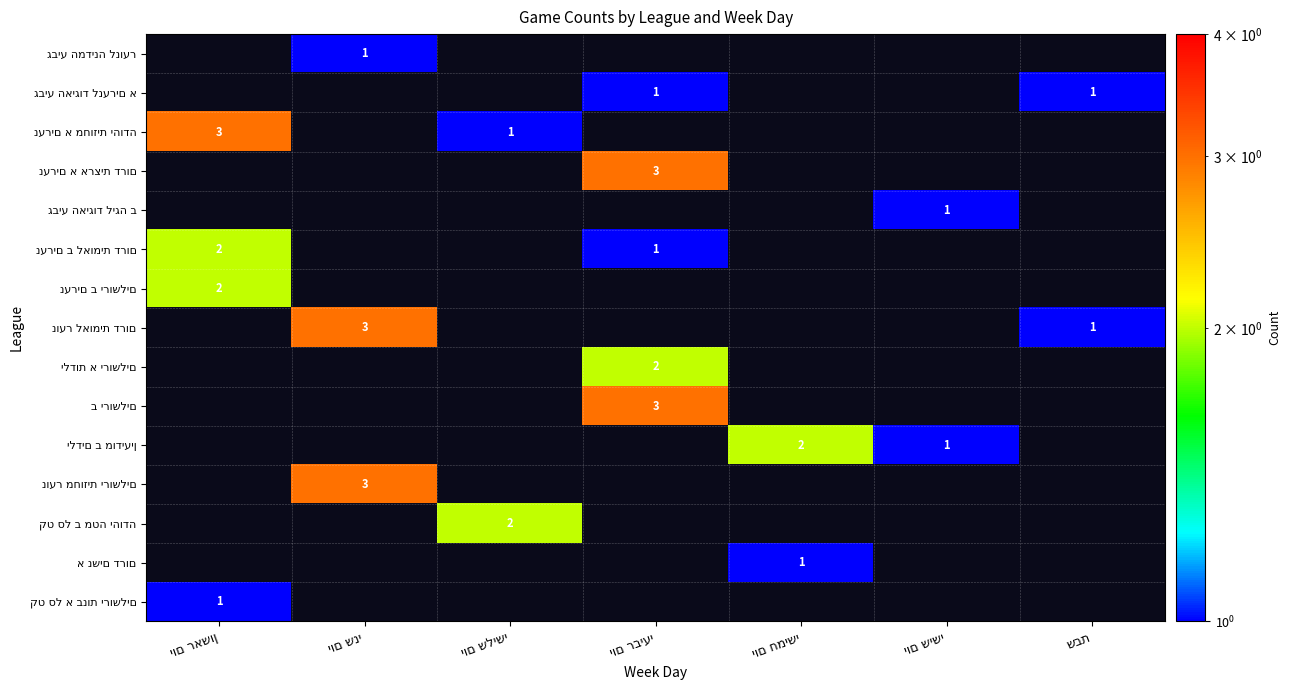

How many categories are shown in the chart?

7